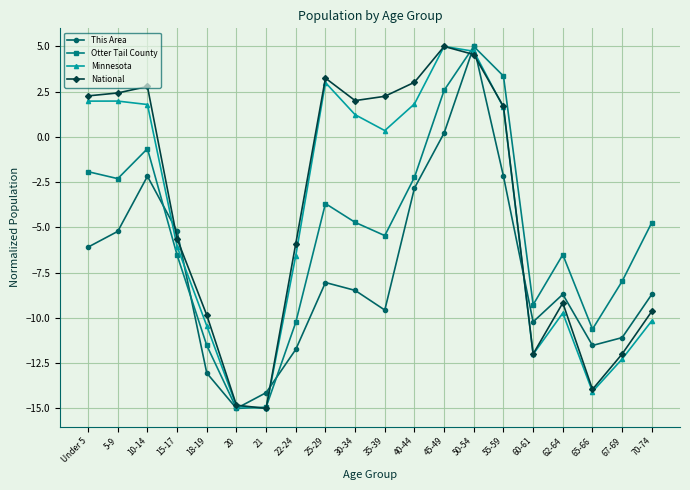

Rank the series at 35-39 from highest to lowest value.

National, Minnesota, Otter Tail County, This Area